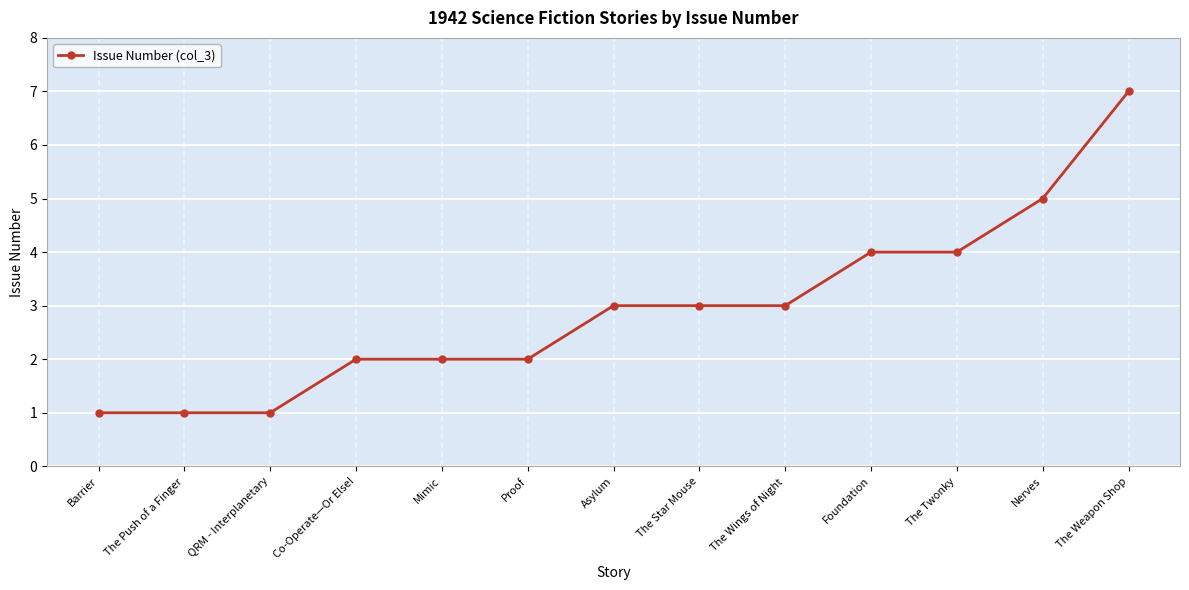

What is the approximate value at The Weapon Shop?

7